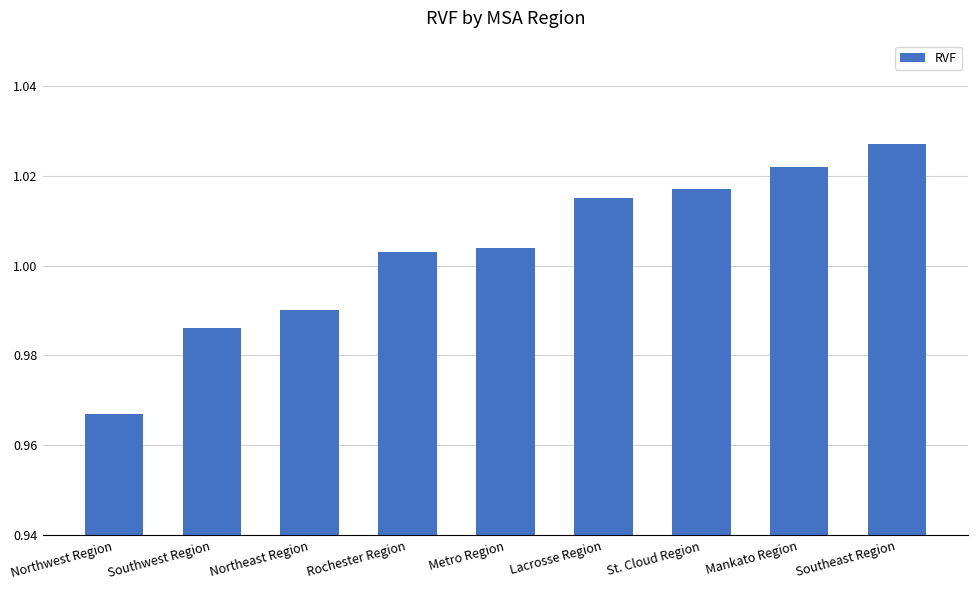

List the labels in order of value, smallest first.

Northwest Region, Southwest Region, Northeast Region, Rochester Region, Metro Region, Lacrosse Region, St. Cloud Region, Mankato Region, Southeast Region